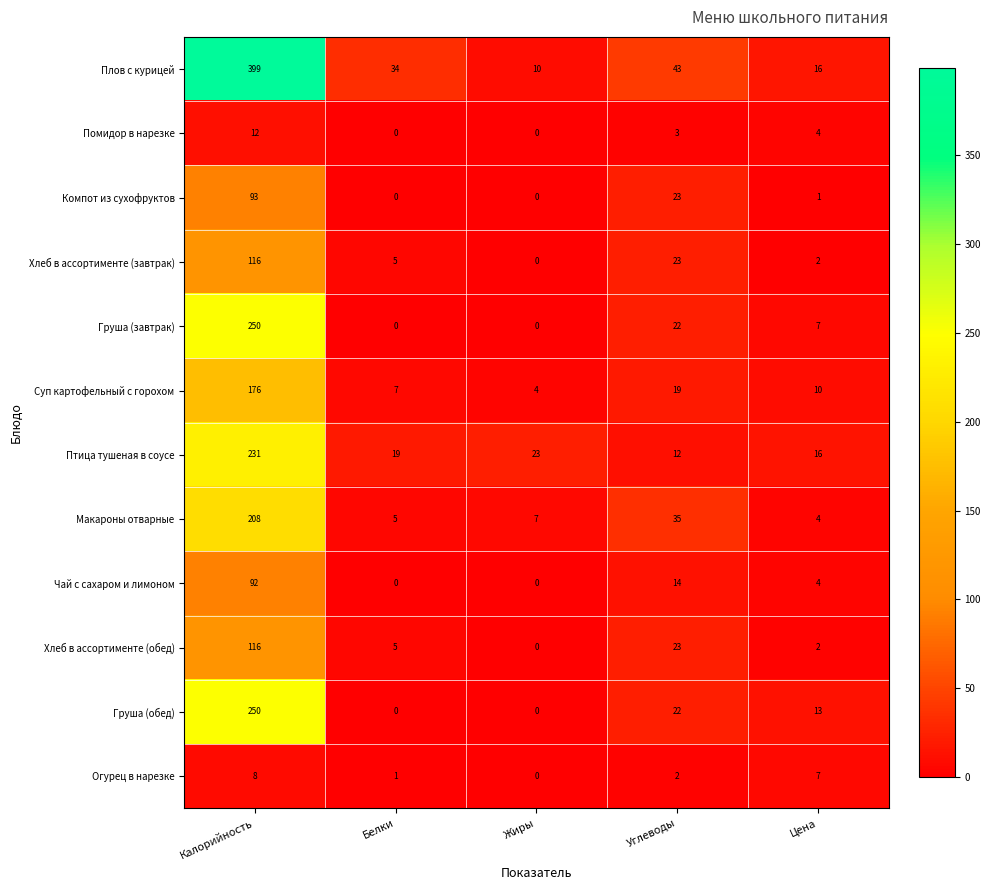

What is the sum of all Груша (завтрак) values?

279